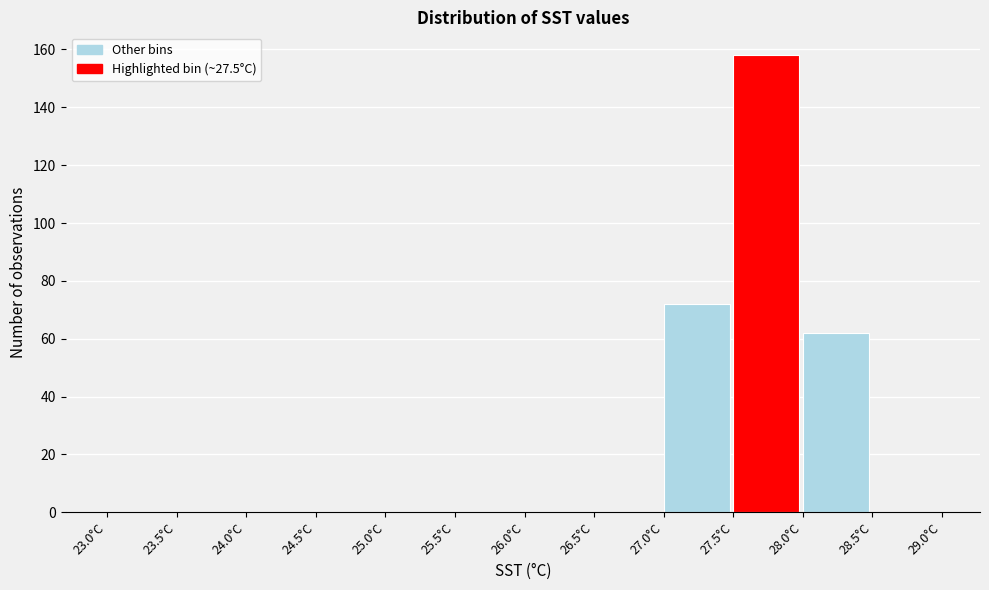

Reading left to right, transcribe this chart: for each bar, give the range it covers on the x-axis and its height. The values are not printed on the chart, so give them approximately, as read against the axis.

23.0 to 23.5: 0
23.5 to 24.0: 0
24.0 to 24.5: 0
24.5 to 25.0: 0
25.0 to 25.5: 0
25.5 to 26.0: 0
26.0 to 26.5: 0
26.5 to 27.0: 0
27.0 to 27.5: 72
27.5 to 28.0: 158
28.0 to 28.5: 62
28.5 to 29.0: 0